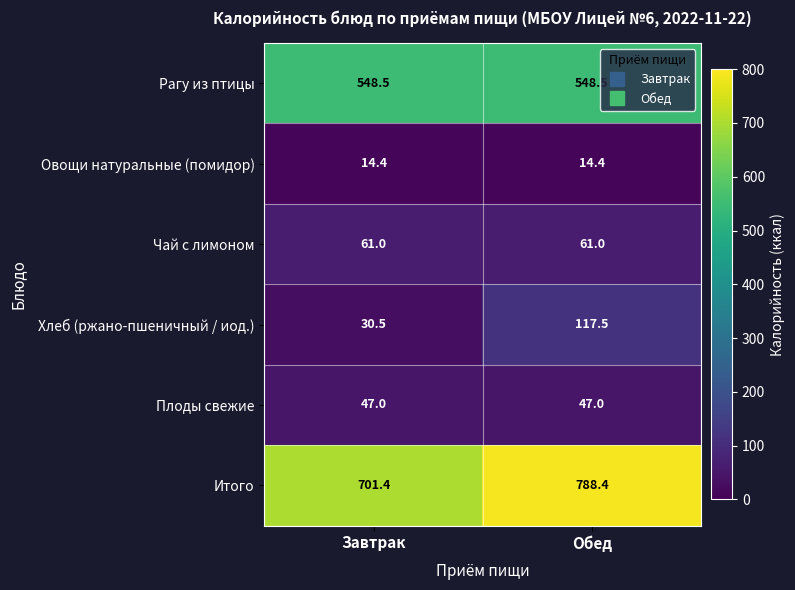

True or false: Итого has a value of 297.9 at Завтрак.

False